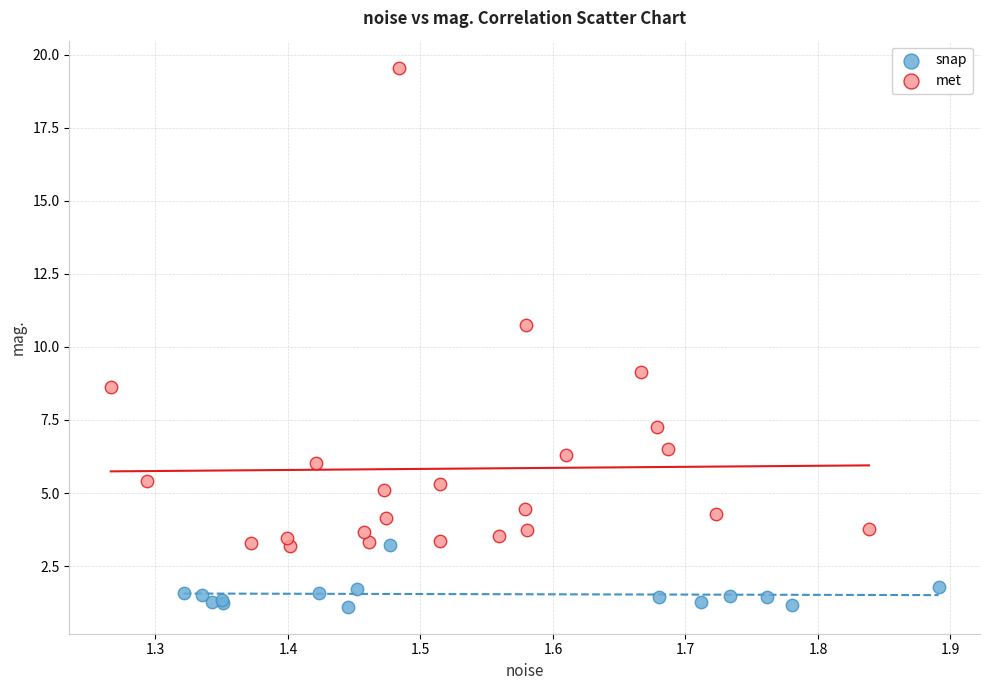

Which series has the largest Y range (max minus min)?

met